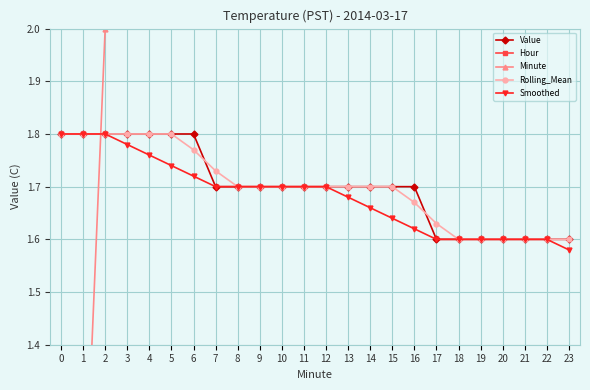

After their last crossing, which series has the higher values: Minute or Rolling_Mean?

Minute